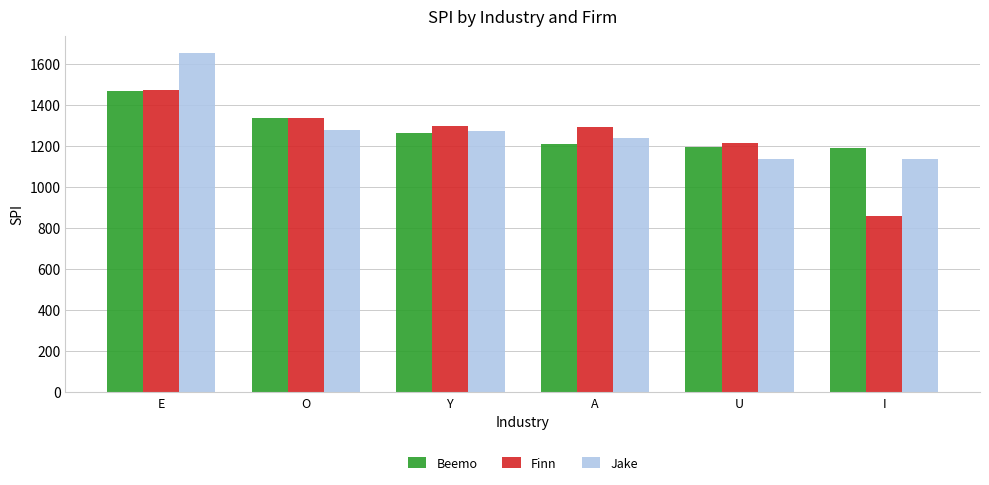

What value does the Jake series have at E, to the nearest 10?

1650